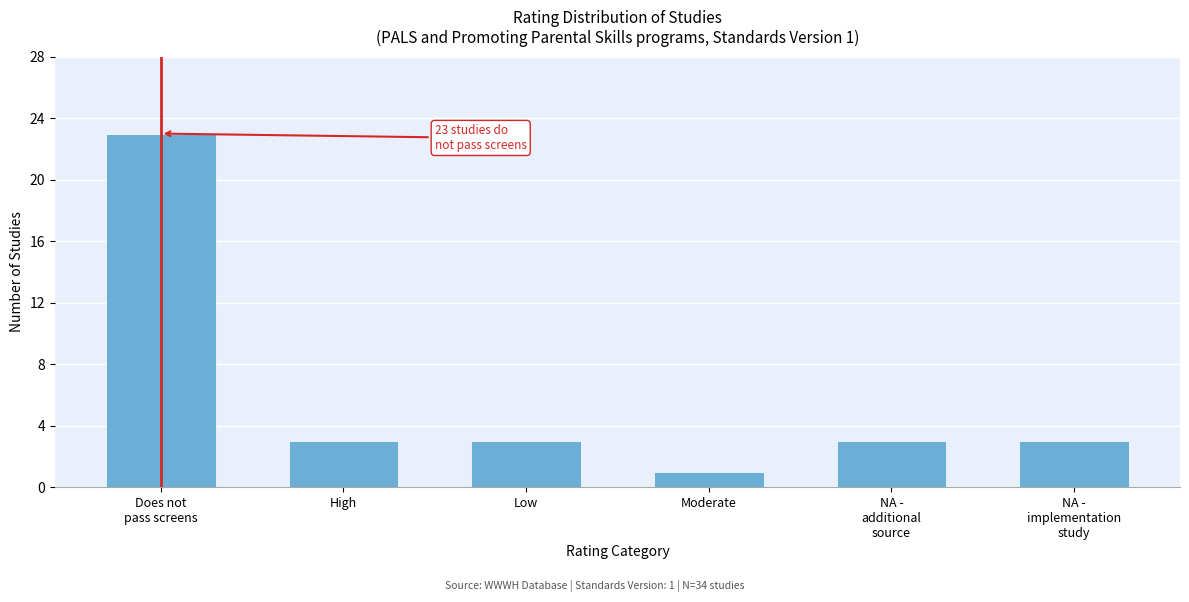

Reading right to left, list all the values displayed in this chart.

3	3	1	3	3	23